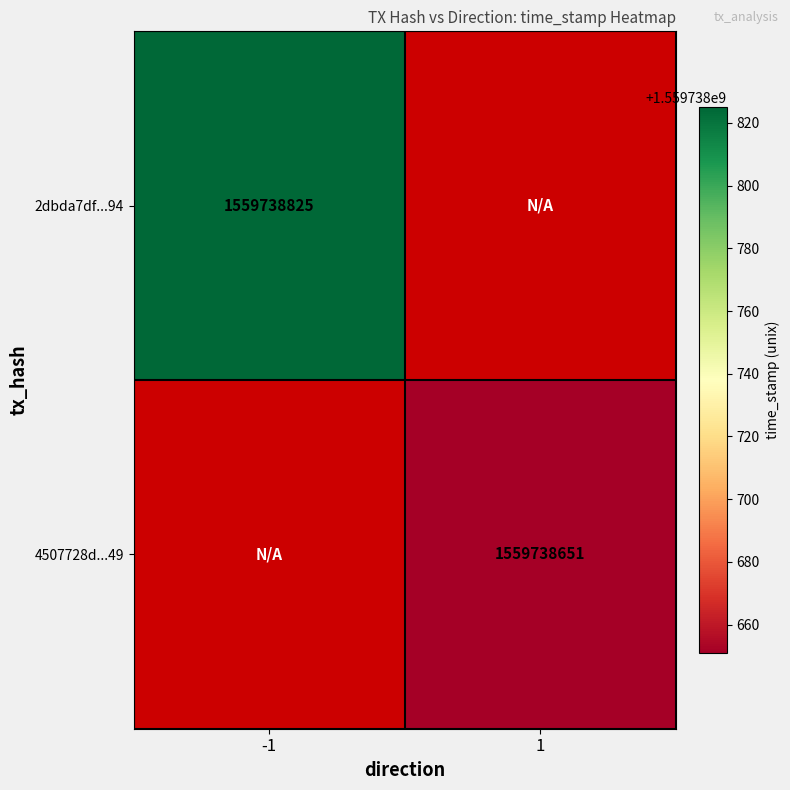

How many data points does each series have?

2